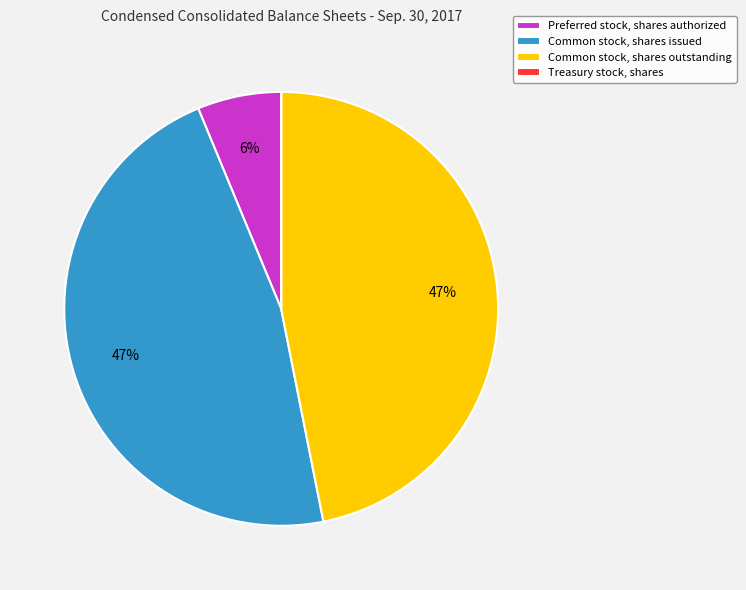

True or false: Common stock, shares outstanding accounts for 55% of the total.

False